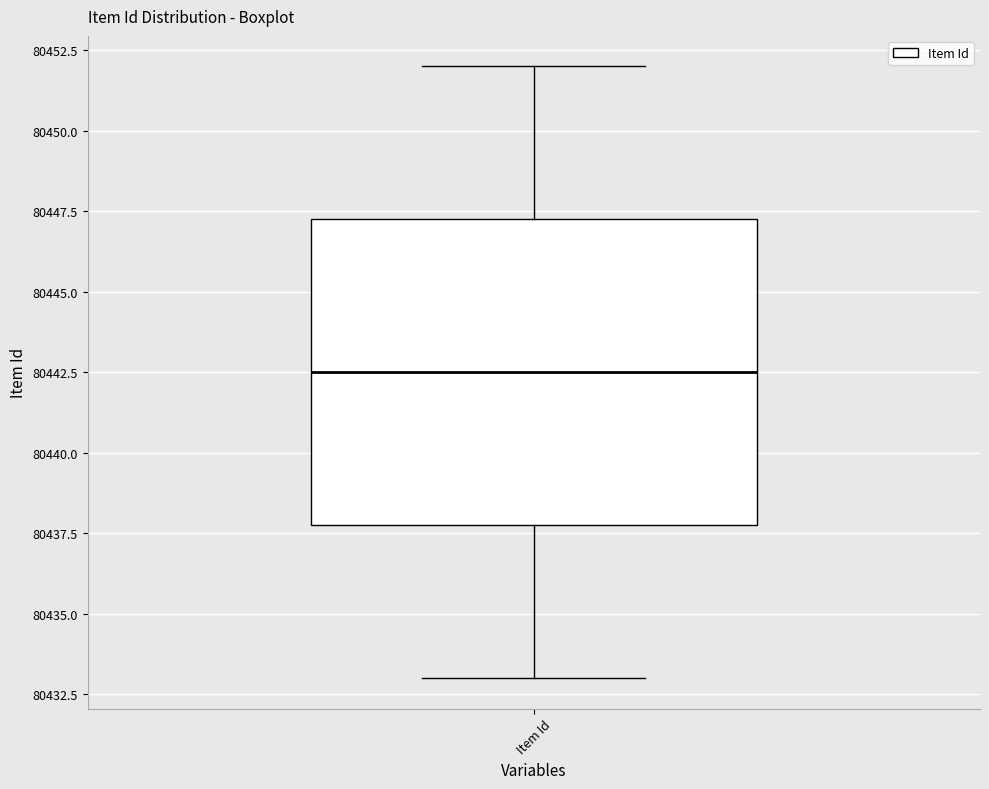

Transcribe this box plot: give where the median line is, the range the box spans, and where the two whiskers end, as read against the y-axis. The values are not printed on the chart, so give them approximately, as read against the axis.

median 80442.5, box 80438.0 to 80447.5, whiskers 80433.0 to 80452.0